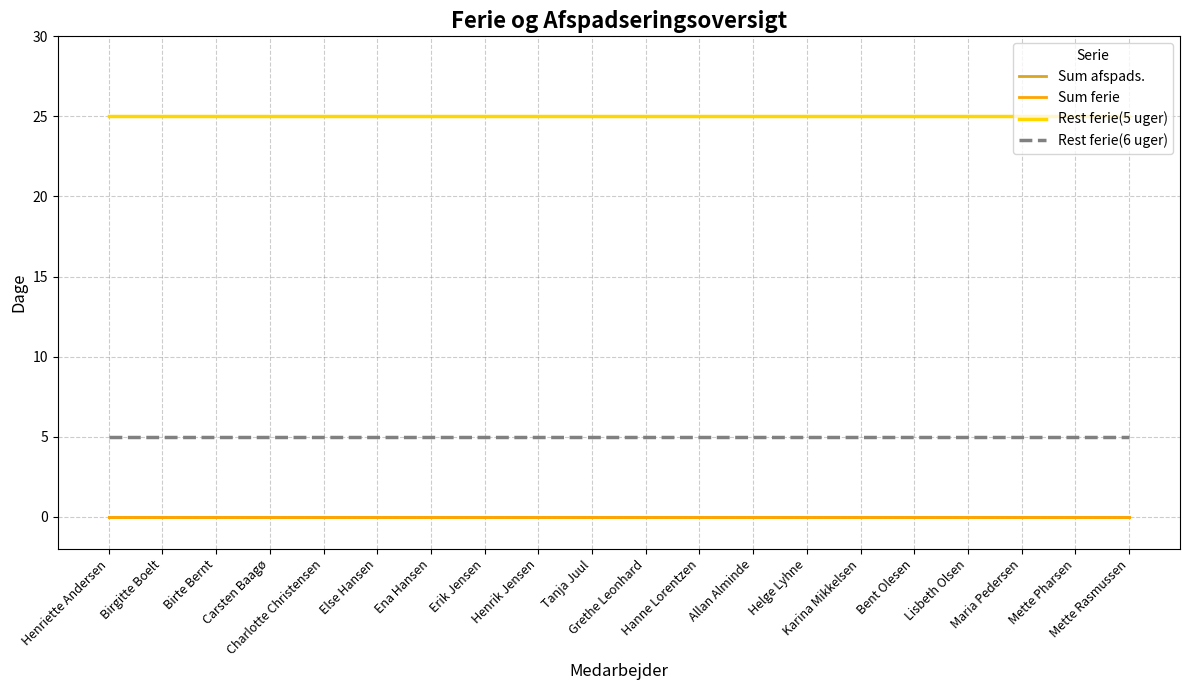

What is the value of the Rest ferie(6 uger) point at the 11th from the left?

5